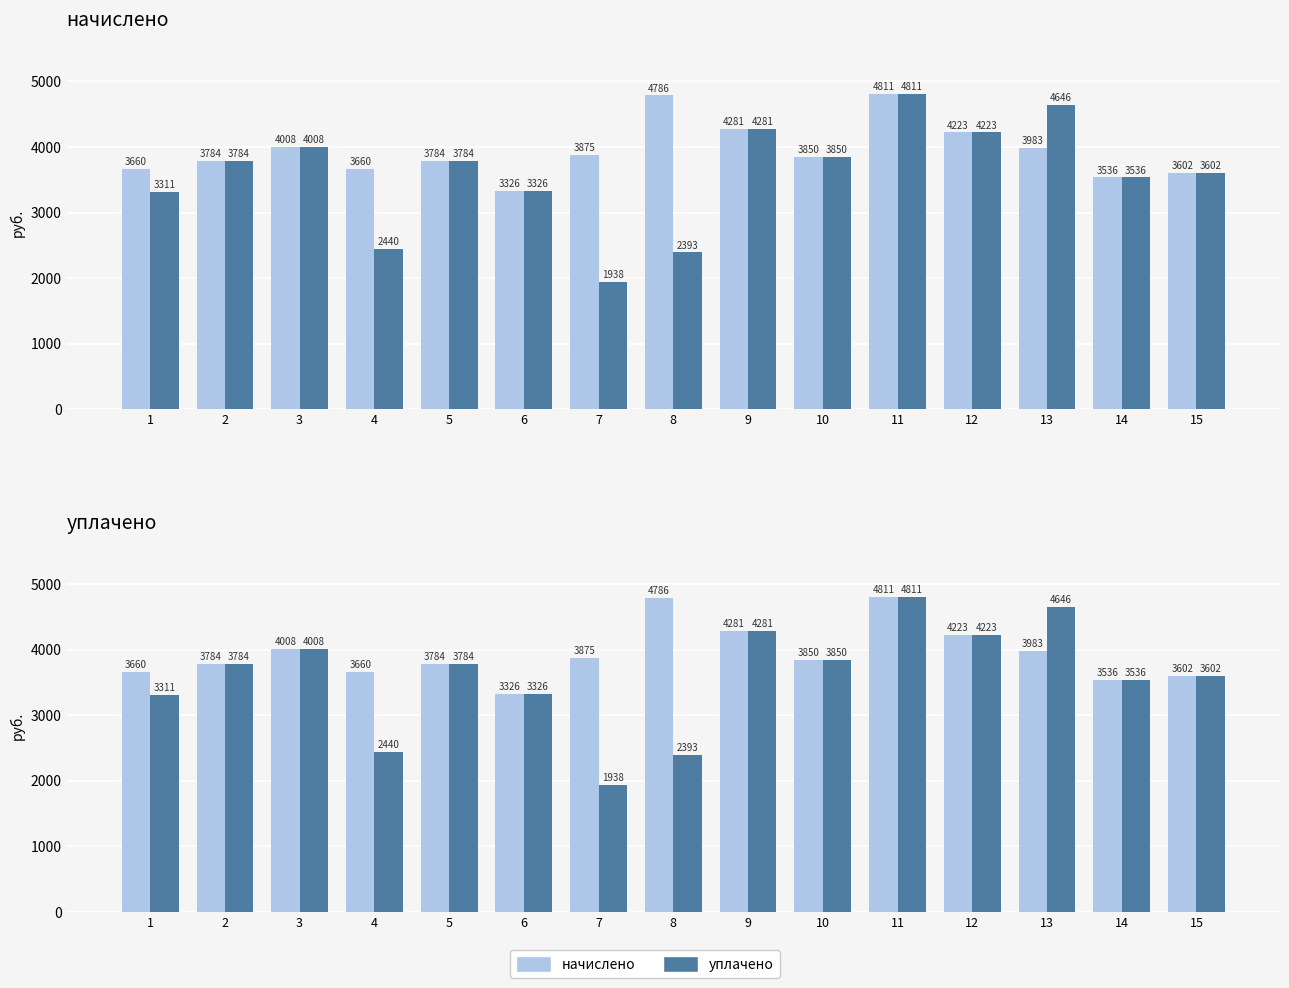

Reading right to left, extract all data points from this chart.

начислено: 3601.8	3535.6	3982.7	4222.8	4810.7	3850.2	4280.9	4785.8	3875.0	3325.8	3784.0	3659.8	4007.5	3784.0	3659.8
уплачено: 3601.8	3535.6	4646.5	4222.8	4810.7	3850.2	4280.9	2392.9	1937.5	3325.8	3784.0	2439.8	4007.5	3784.0	3310.6